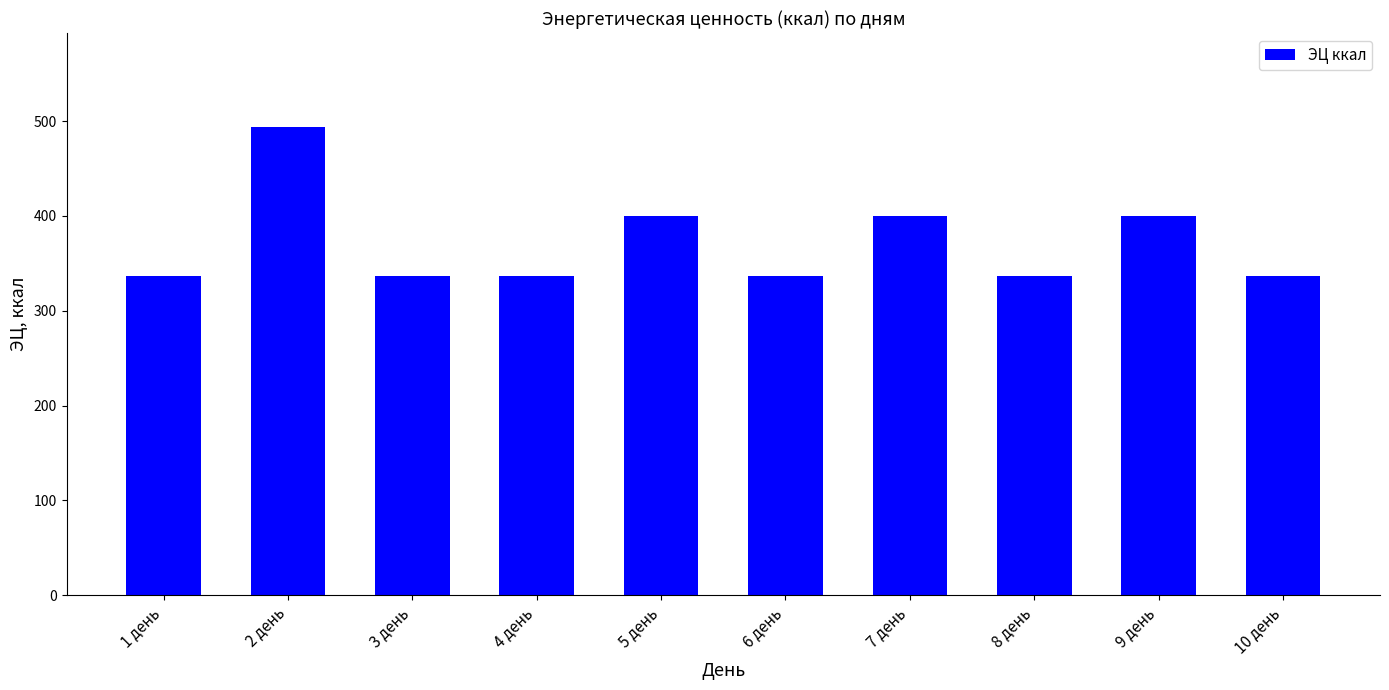

What is the sum of the values at 9 день and 3 день?

735.7